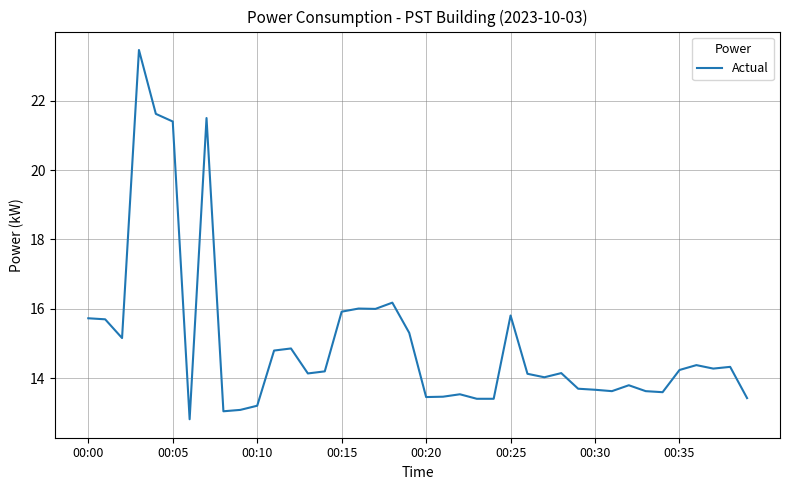

What is the smallest value displayed?

12.8